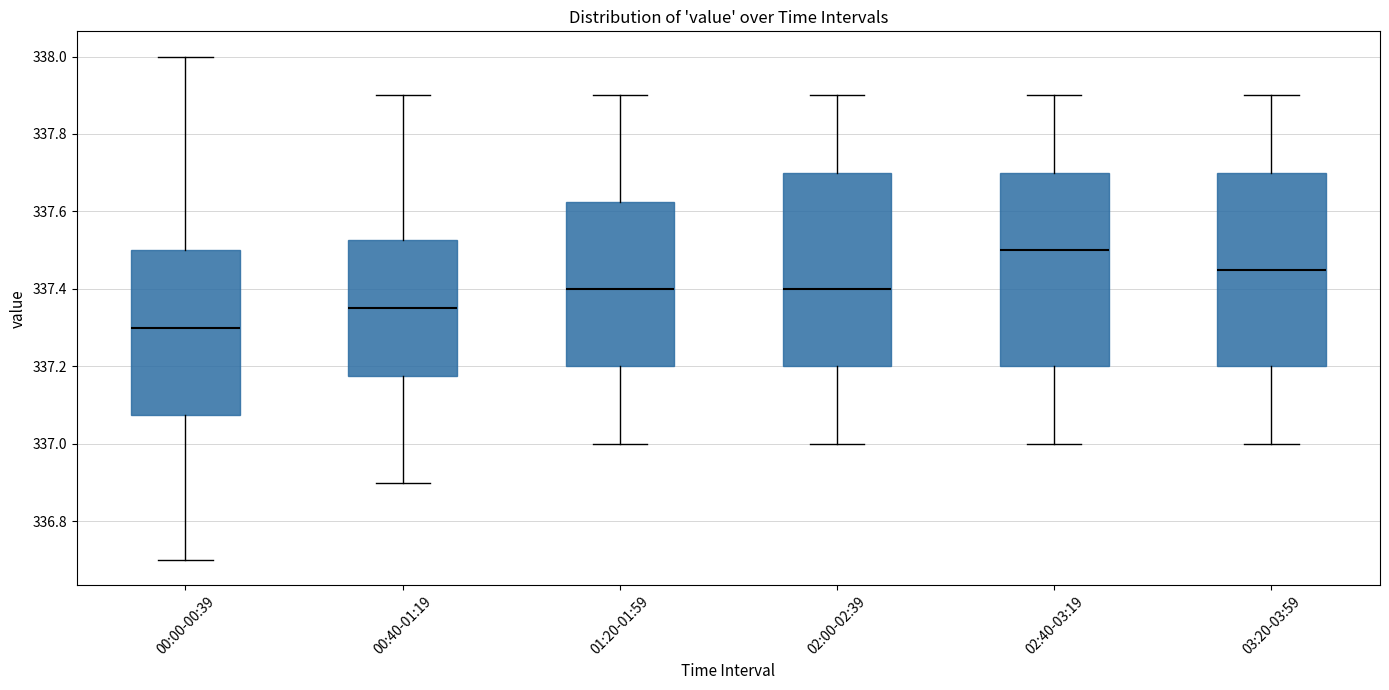

Which box's median line is the lowest?

00:00-00:39